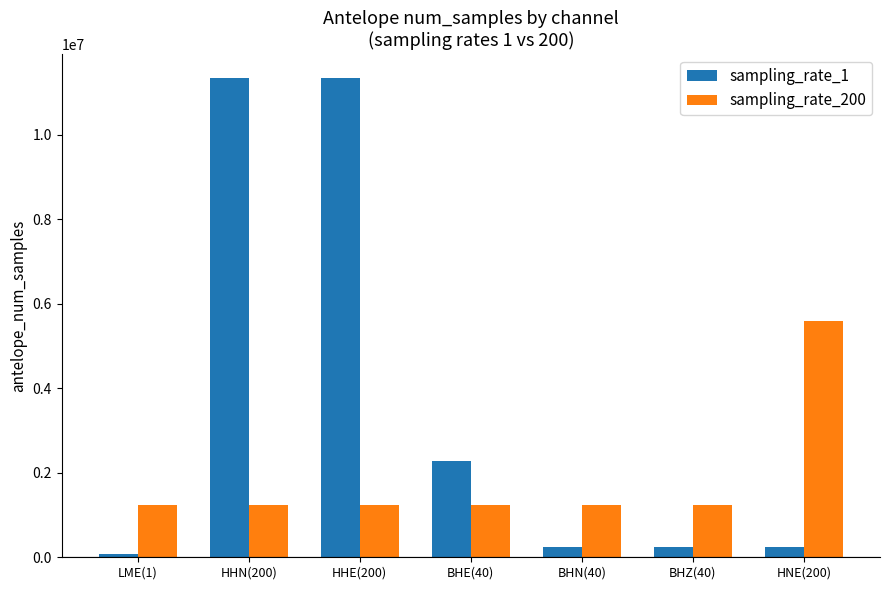

What is the difference between the sampling_rate_1 values at BHZ(40) and BHE(40)?

2017321